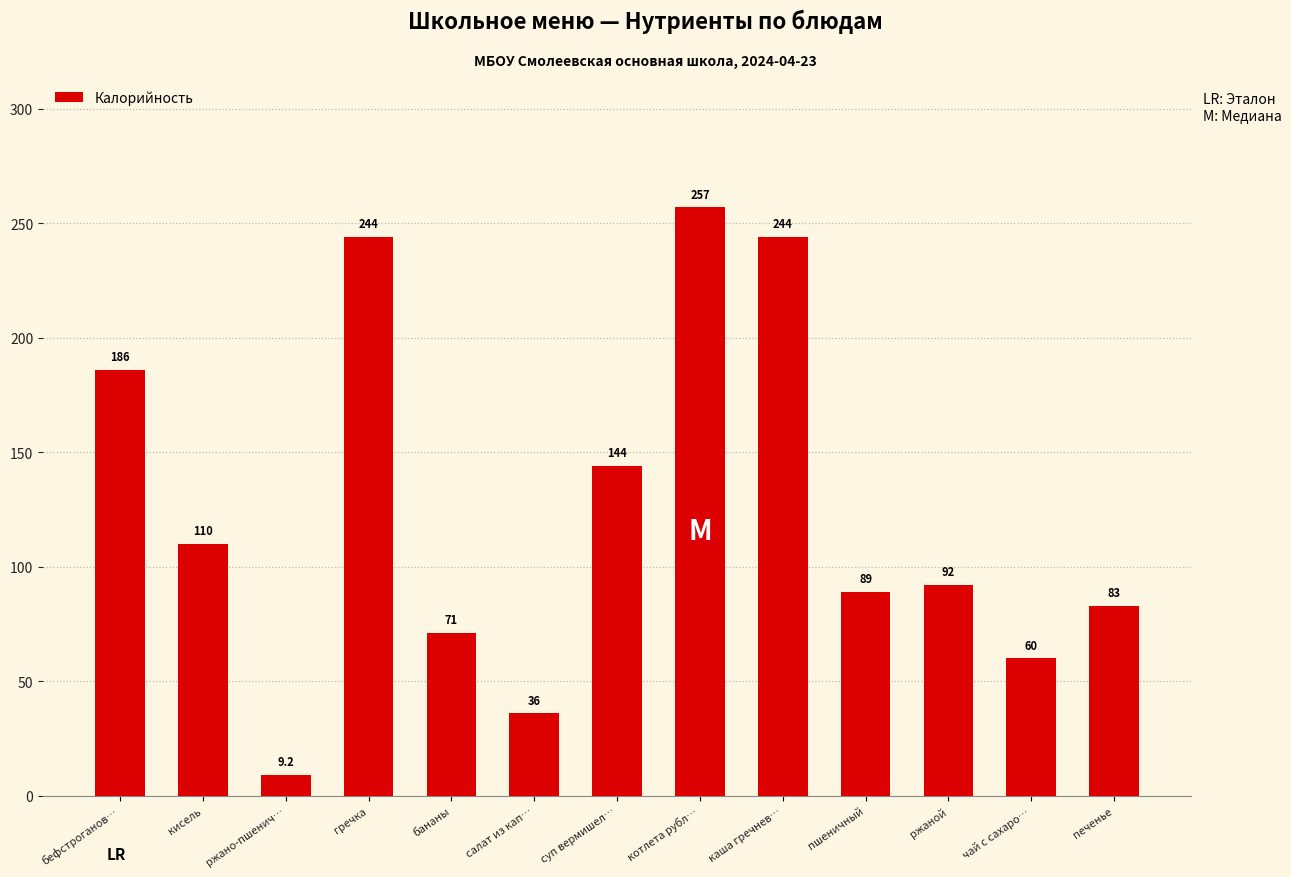

What is the average value?

125.0